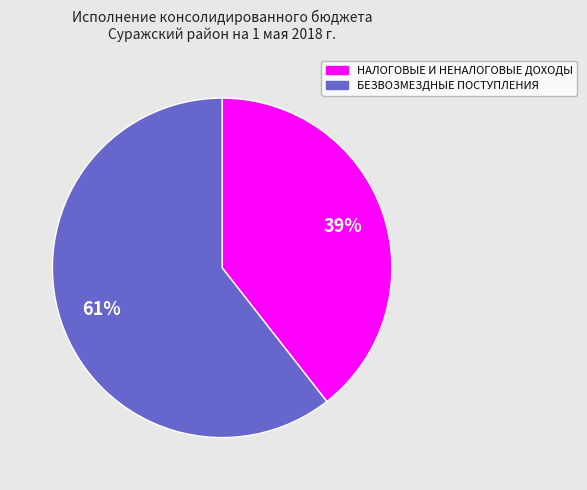

Which has a higher value, БЕЗВОЗМЕЗДНЫЕ ПОСТУПЛЕНИЯ or НАЛОГОВЫЕ И НЕНАЛОГОВЫЕ ДОХОДЫ?

БЕЗВОЗМЕЗДНЫЕ ПОСТУПЛЕНИЯ